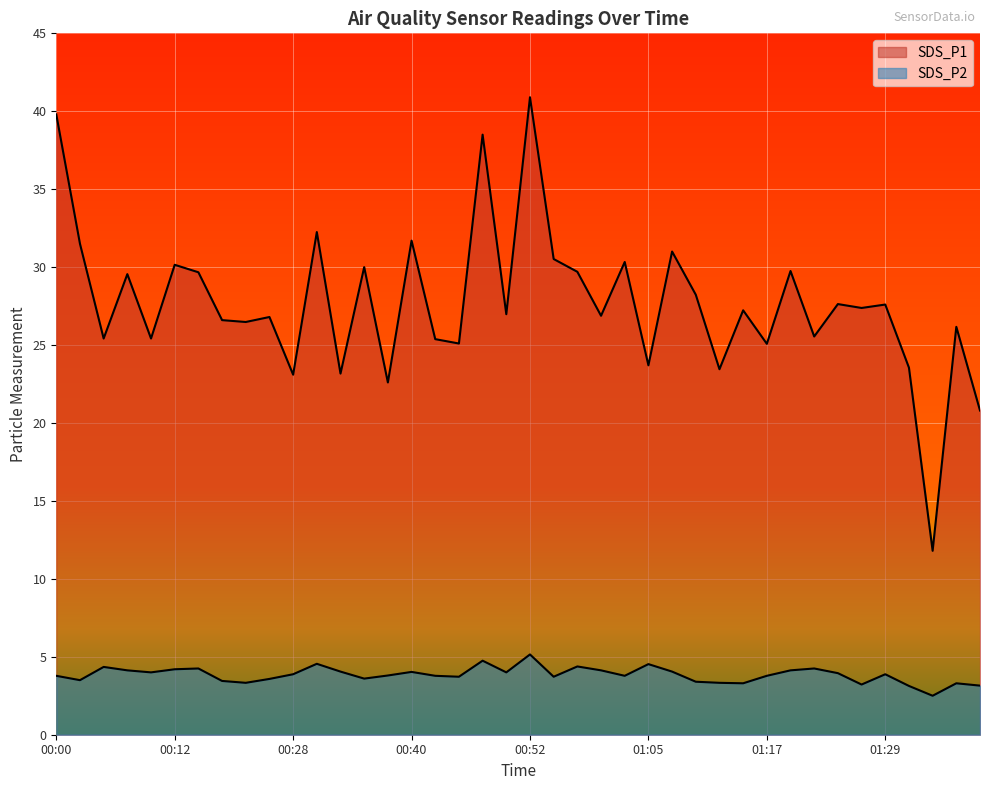

How many lines are shown in the chart?

2